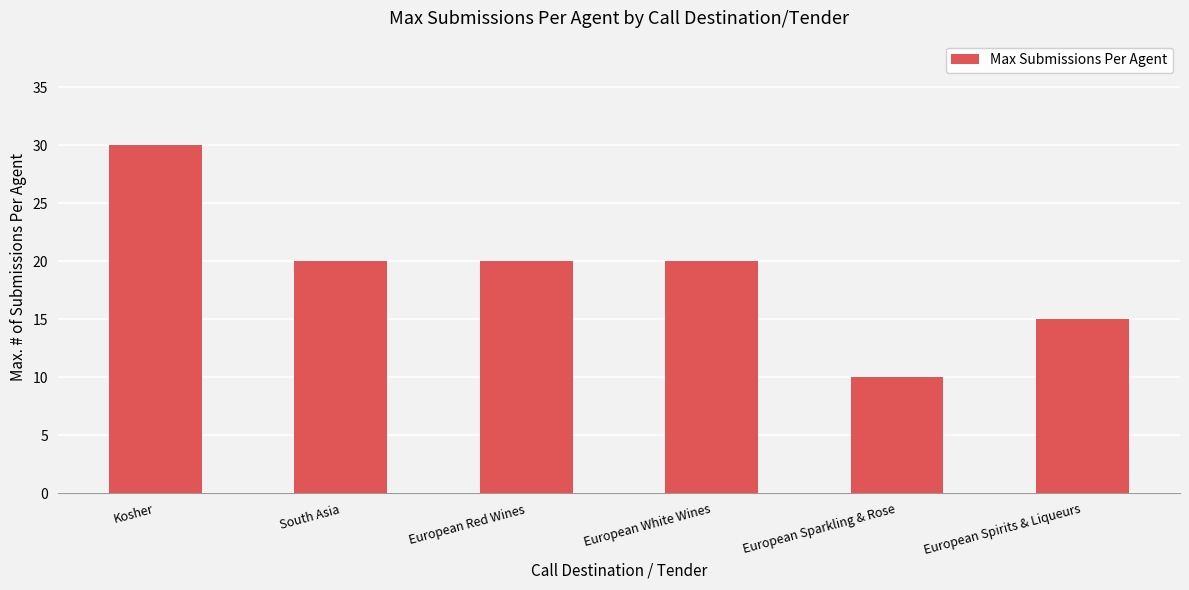

What is the smallest value displayed?

10